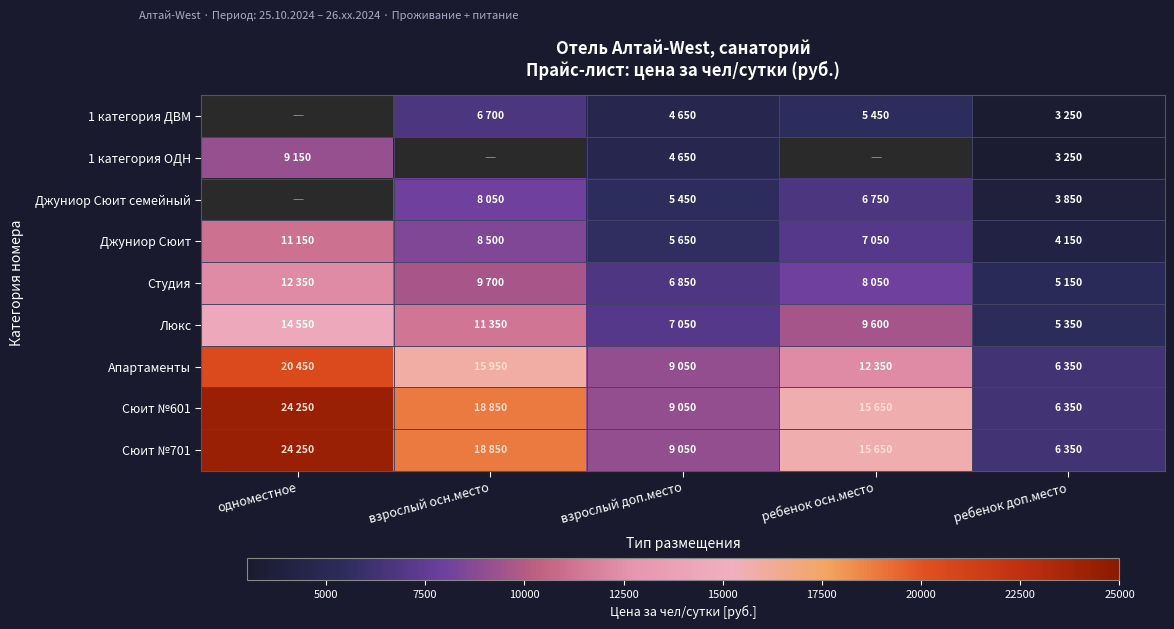

Rank the categories by Апартаменты value from lowest to highest.

ребенок доп.место, взрослый доп.место, ребенок осн.место, взрослый осн.место, одноместное